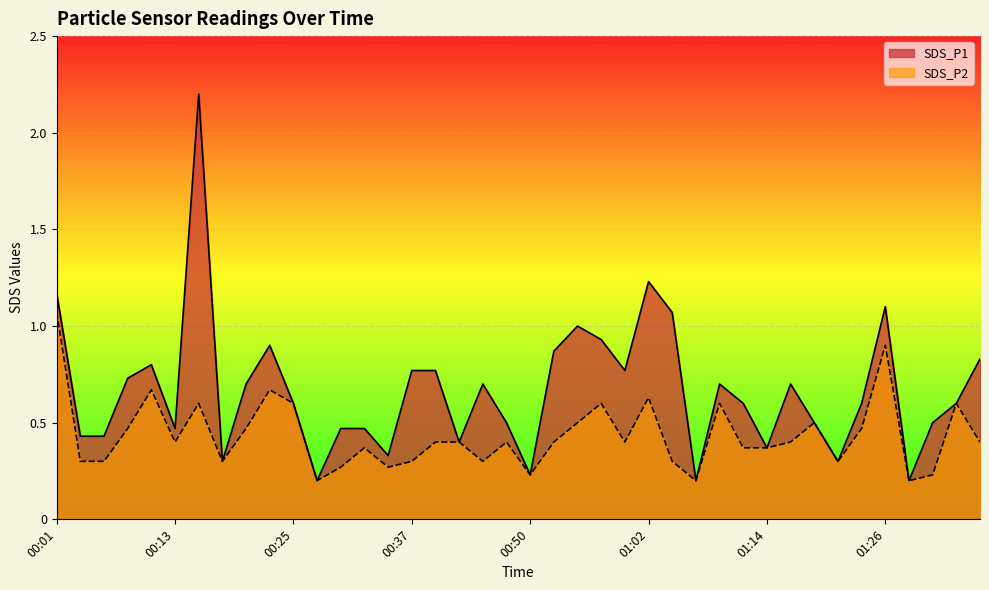

What is the maximum value shown in the chart?

2.2